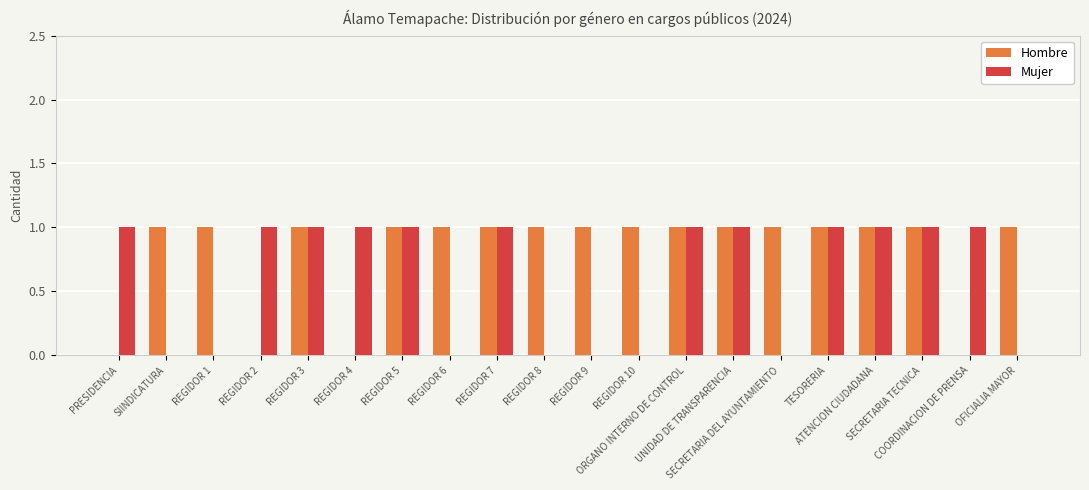

Which series has the largest total across all categories?

Hombre